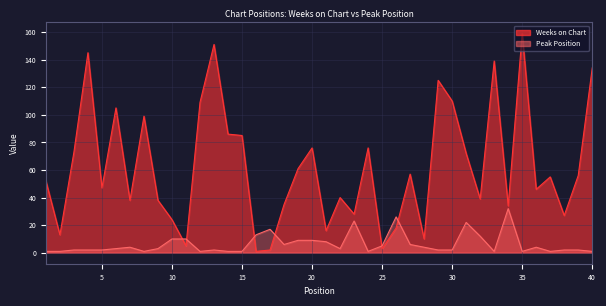

Which category has the highest value in the Weeks on Chart series?

35